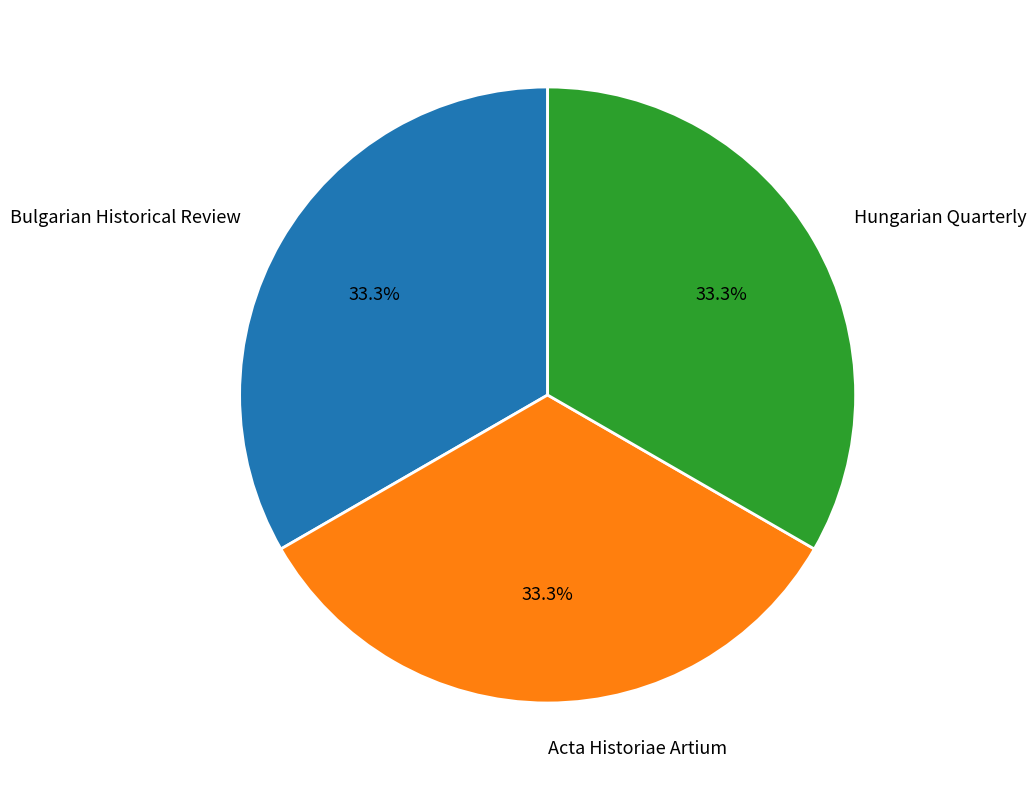

Combined, what portion of the pie is Acta Historiae Artium and Bulgarian Historical Review?

66.7%